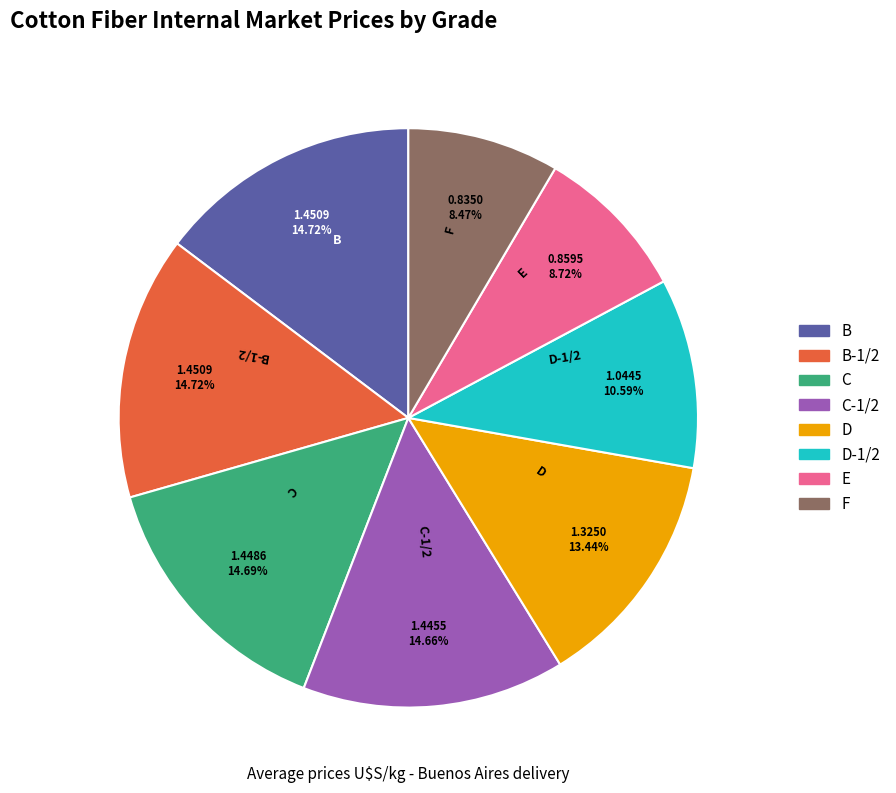

Is there a majority slice in this chart?

No